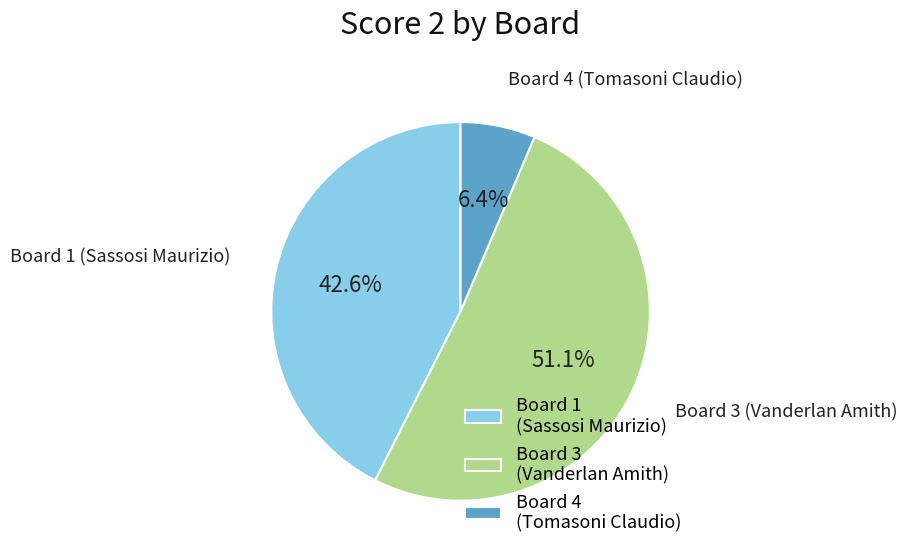

Does Board 3 (Vanderlan Amith) account for over 50% of the chart?

Yes